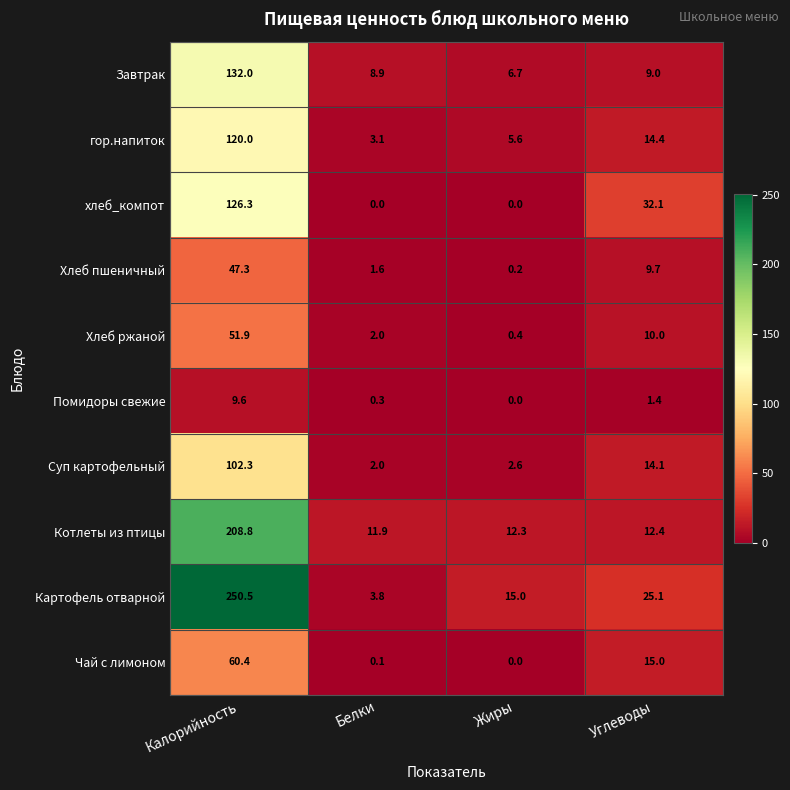

What is the maximum value shown in the chart?

250.5